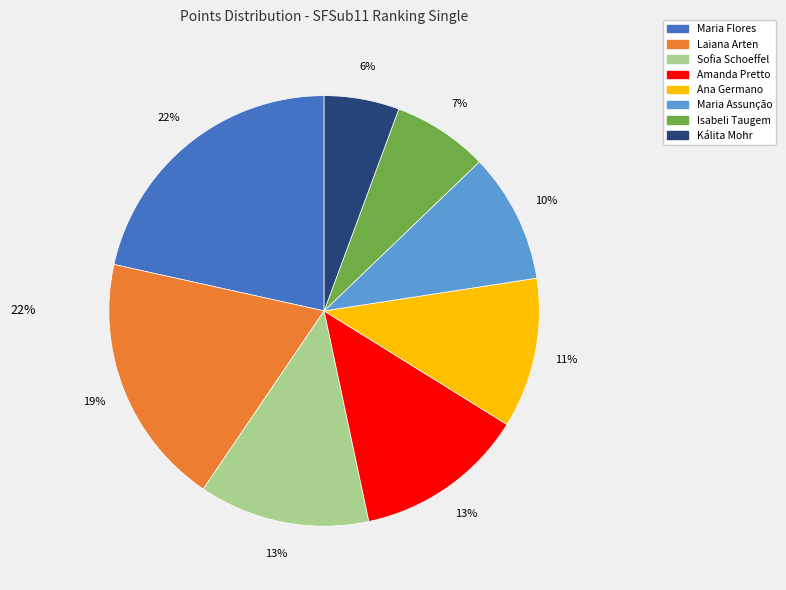

To the nearest percent, what is the average slice percentage?

12%